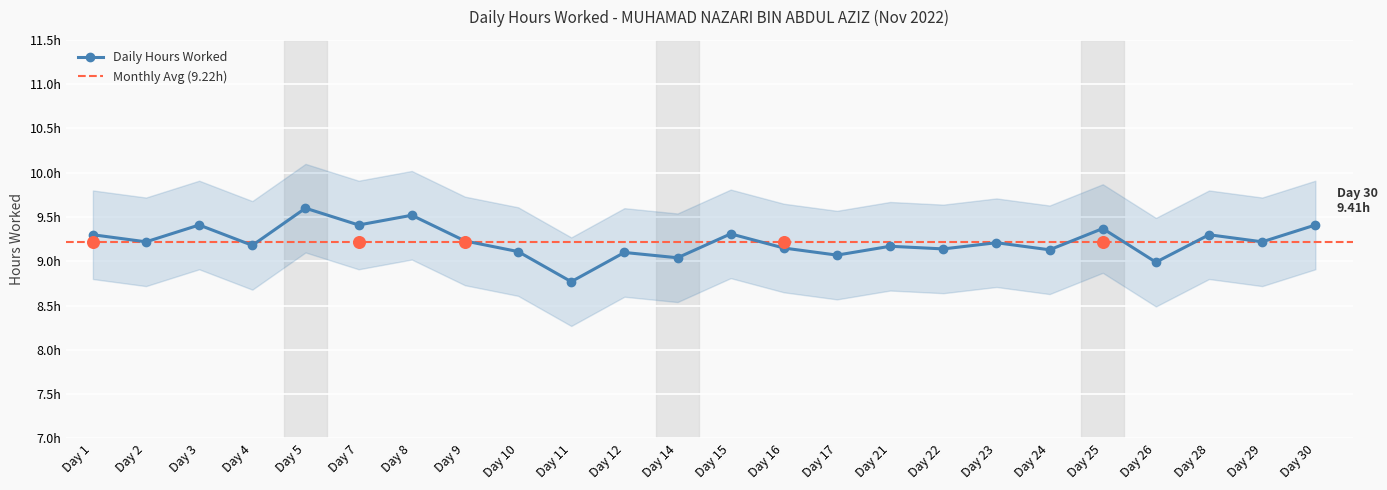

Between Day 8 and Day 4, which is larger?

Day 8